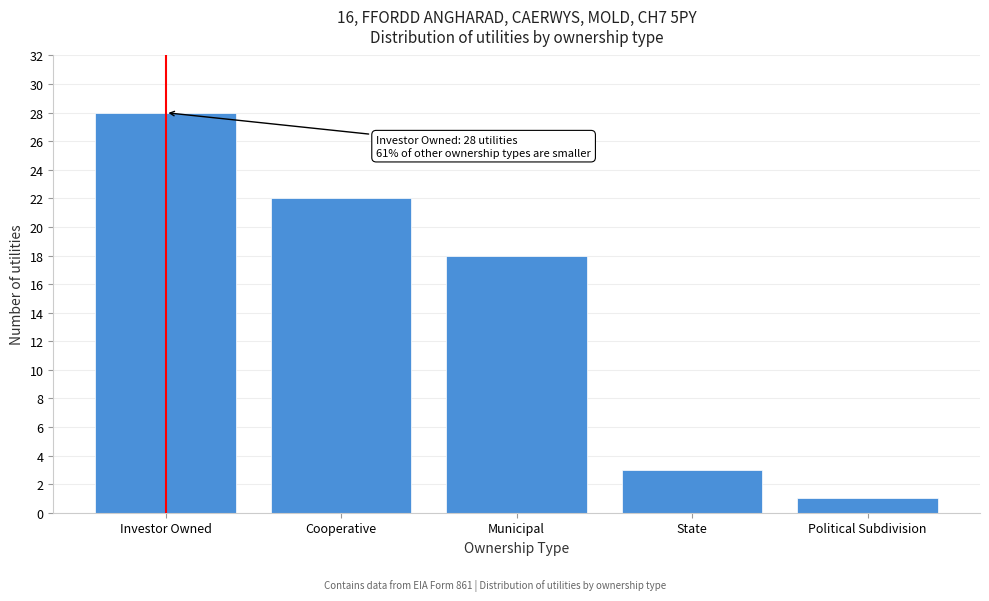

Reading left to right, transcribe all the data shown in this chart.

28	22	18	3	1